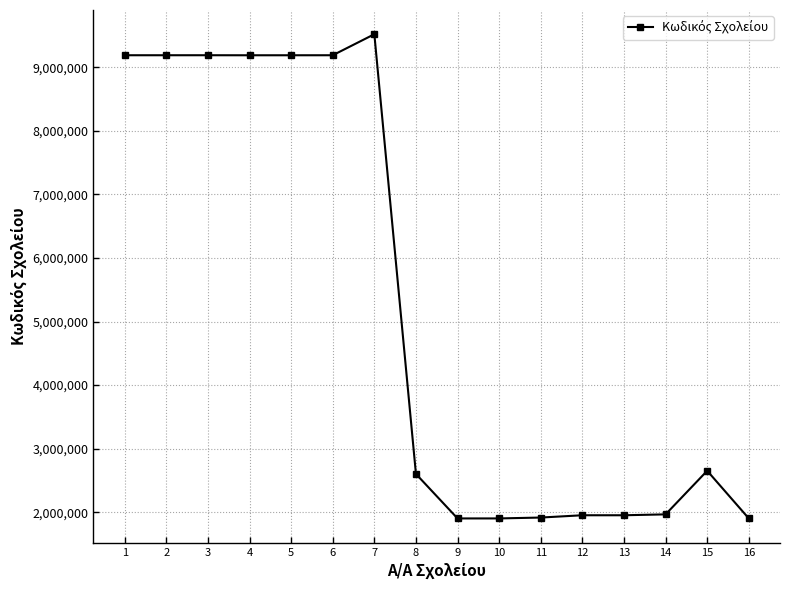

True or false: the data has more than 0 interior local peaks.

True